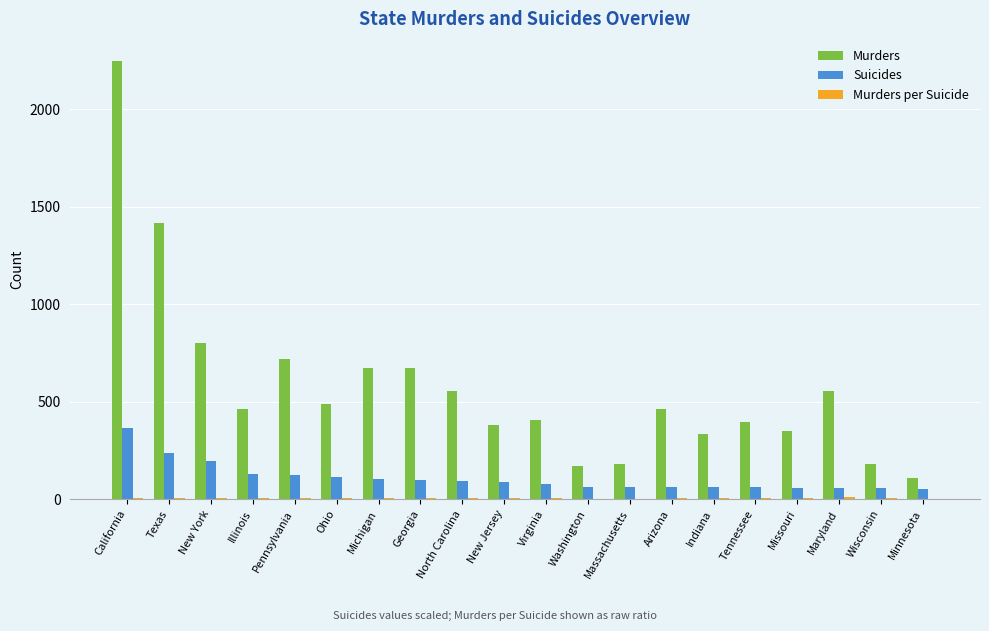

What is the total value across all series at New York?

998.0